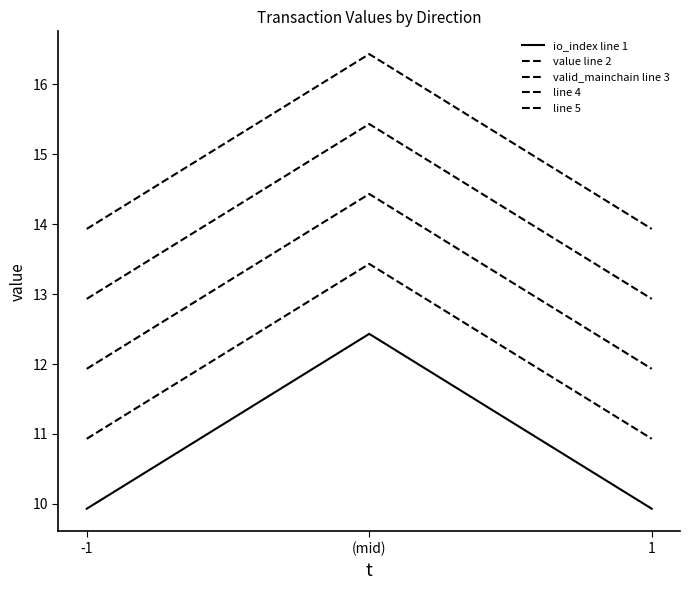

Does the chart display data point markers on the line(s)?

No